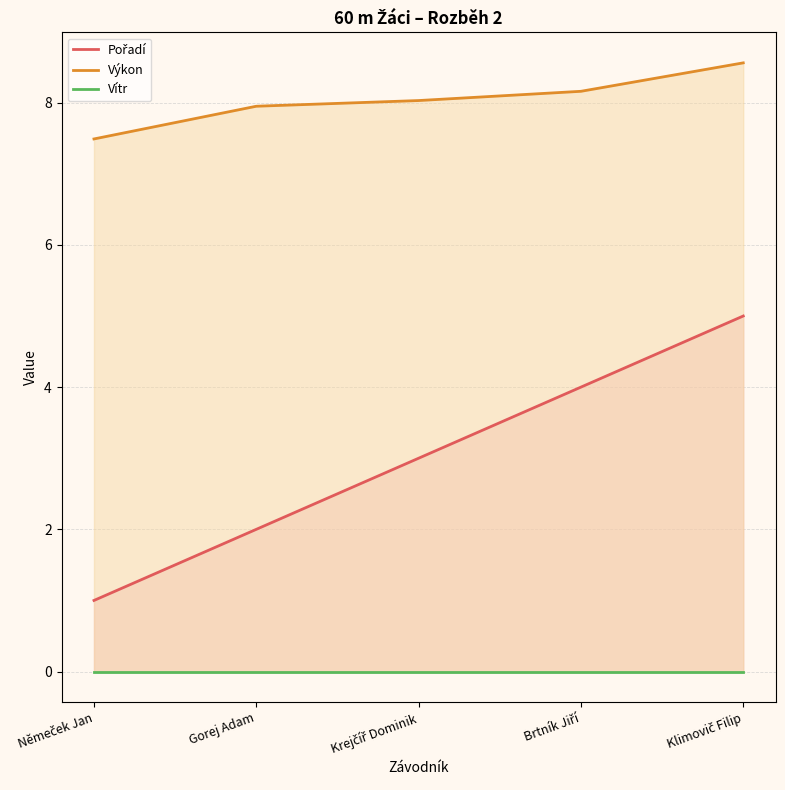

Reading left to right, extract all data points from this chart.

Pořadí: Němeček Jan=1.0	Gorej Adam=2.0	Krejčíř Dominik=3.0	Brtník Jiří=4.0	Klimovič Filip=5.0
Výkon: Němeček Jan=7.5	Gorej Adam=8.0	Krejčíř Dominik=8.0	Brtník Jiří=8.2	Klimovič Filip=8.6
Vítr: Němeček Jan=0.0	Gorej Adam=0.0	Krejčíř Dominik=0.0	Brtník Jiří=0.0	Klimovič Filip=0.0